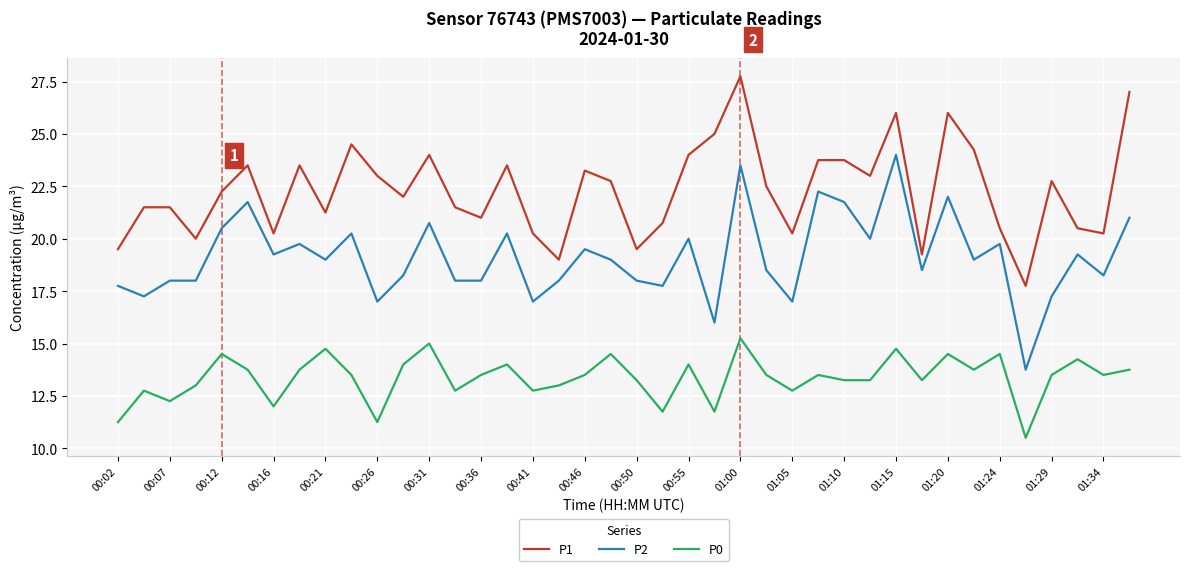

Which series has the largest total across all categories?

P1